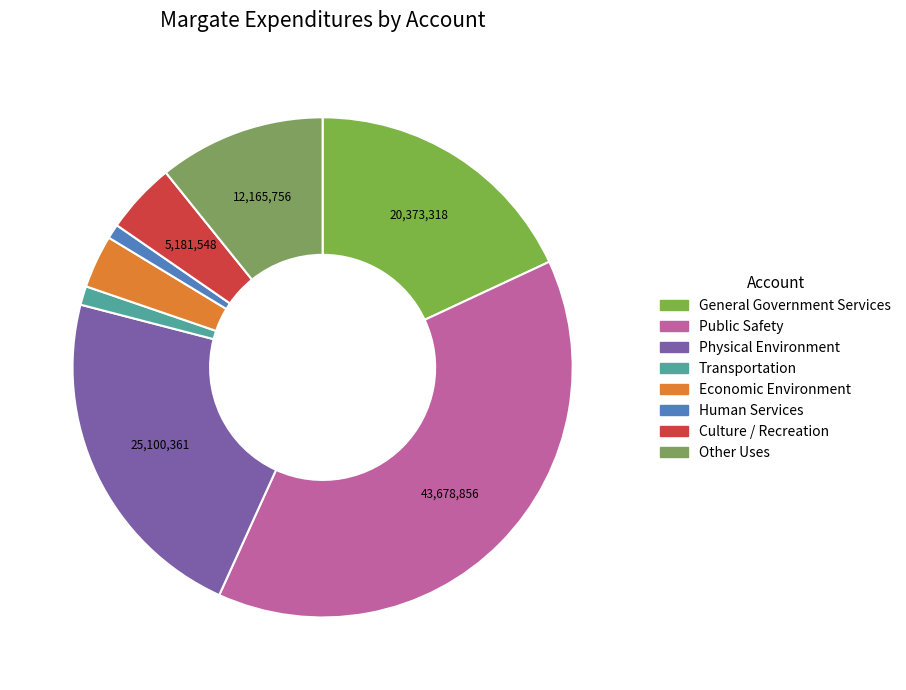

Is there a majority slice in this chart?

No